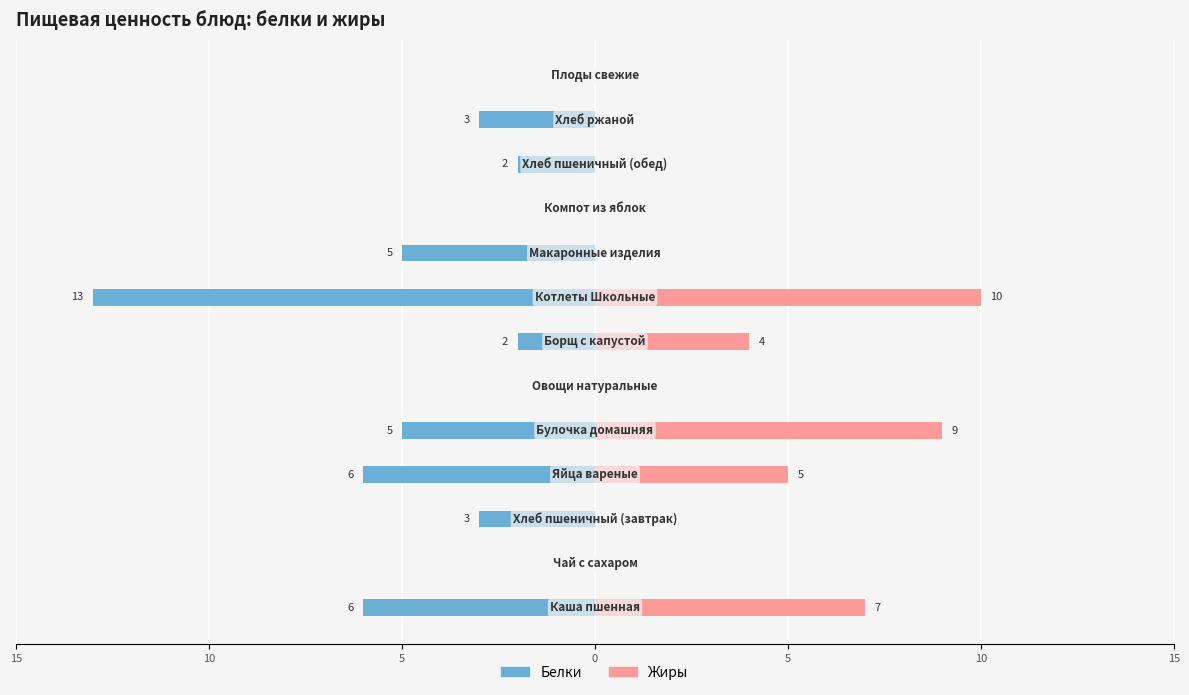

At how many categories does at least one series exceed -5?

13